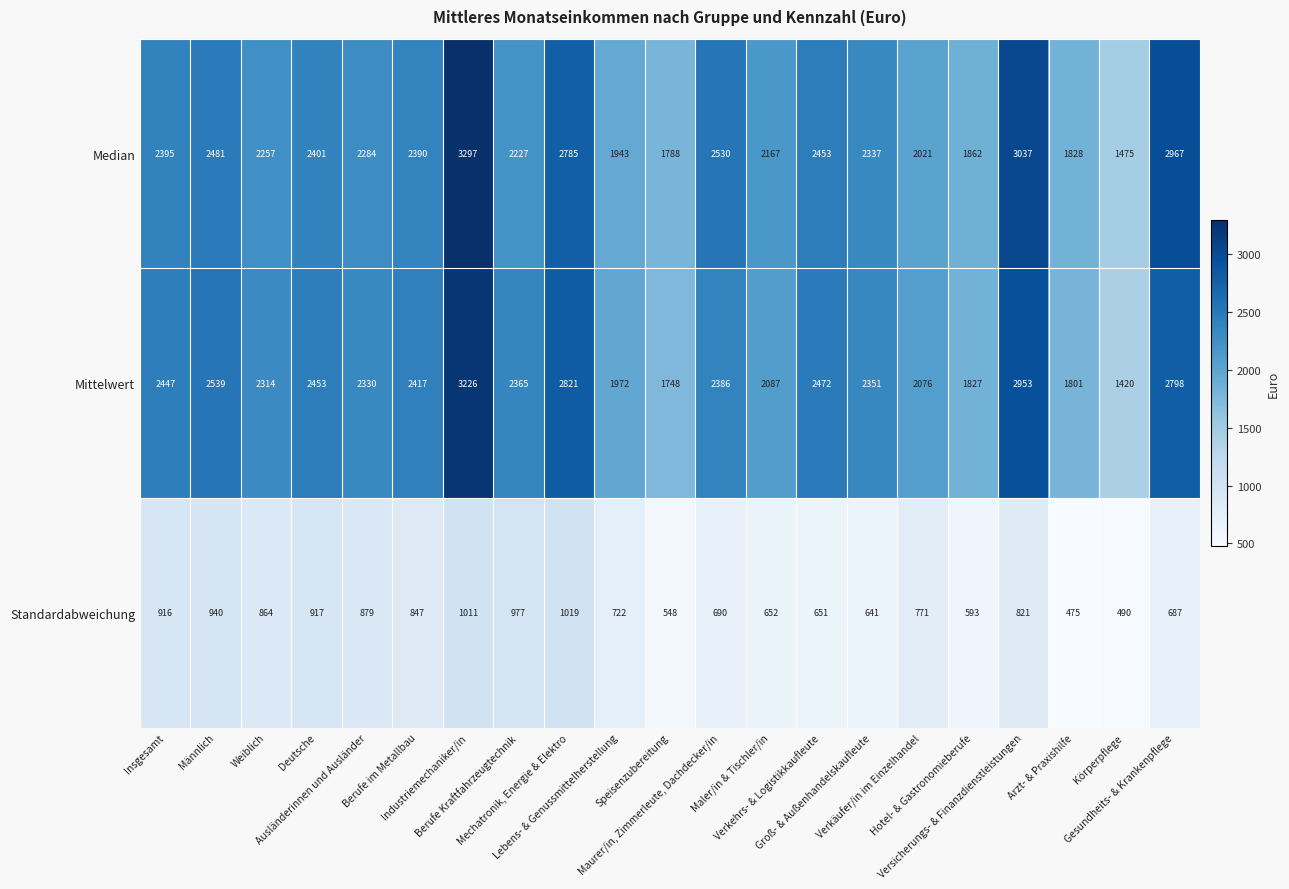

What is the minimum value shown in the chart?

475